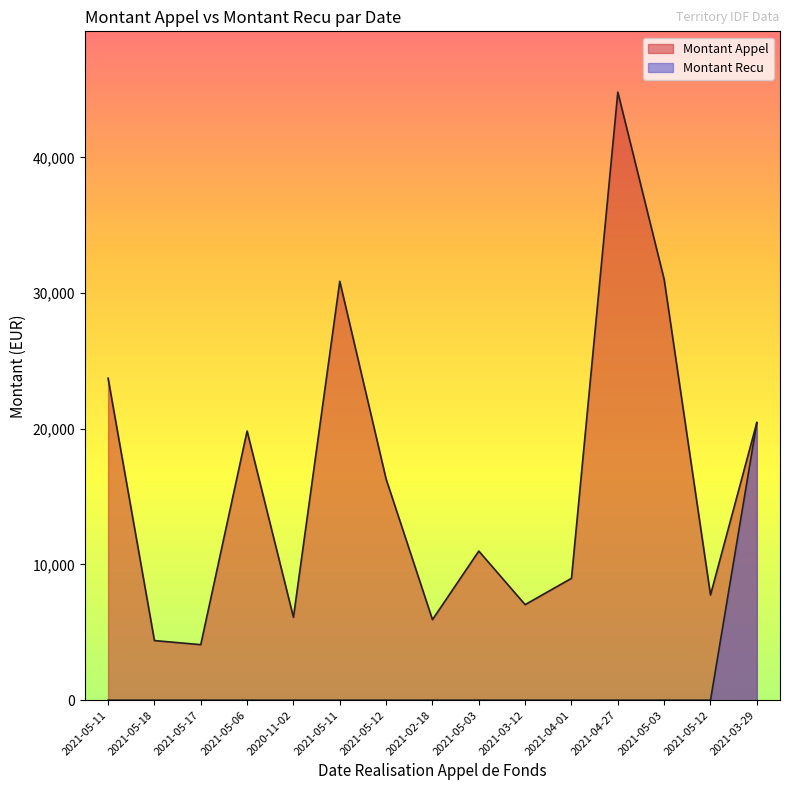

What is the label of the 3rd point from the left?

2021-05-17